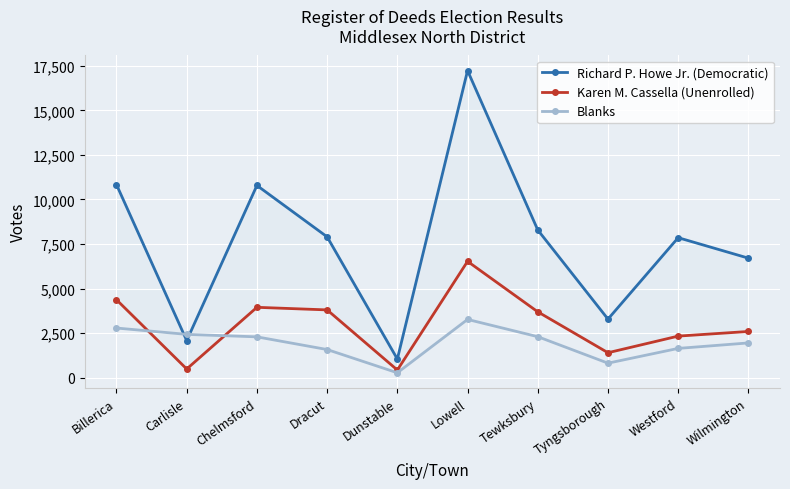

At which category is the sum across all series the highest?

Lowell